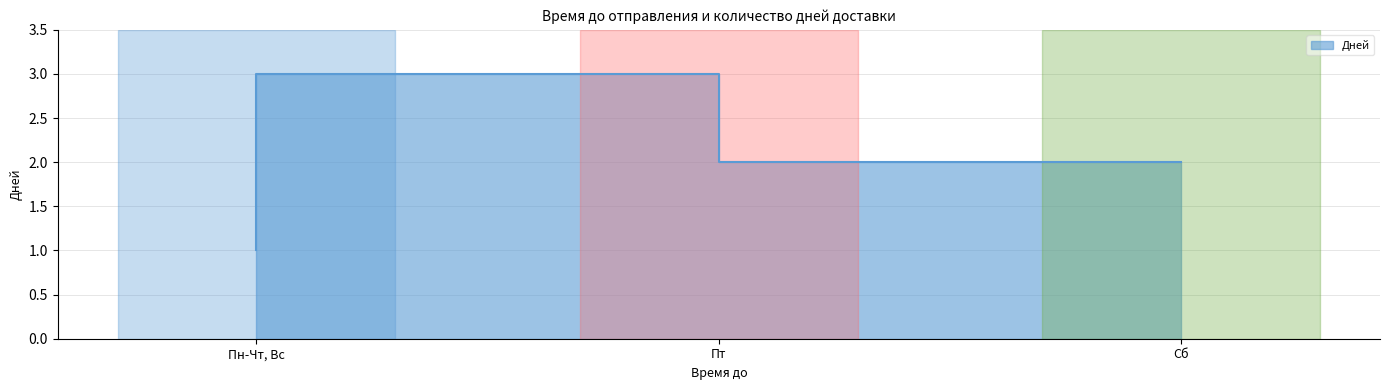

Which has a higher value, Пт or Сб?

Пт